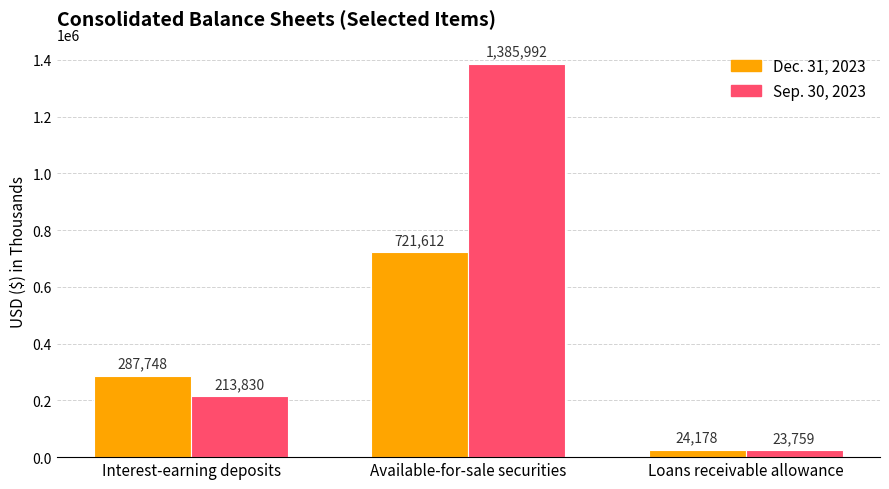

What is the label of the 2nd bar from the left?

Available-for-sale securities